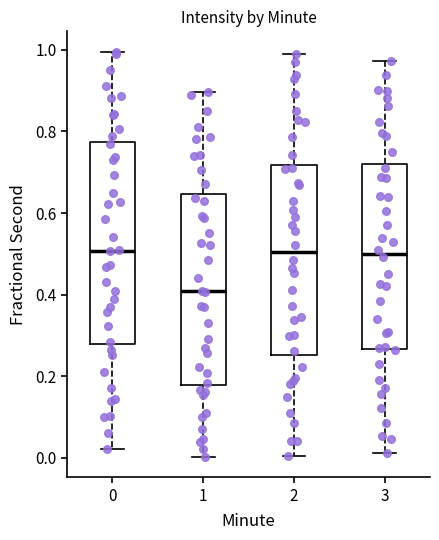

Where does the median line of the box at x = 0 sit on the y-axis? The values are not printed on the chart, so give them approximately, as read against the axis.

0.50